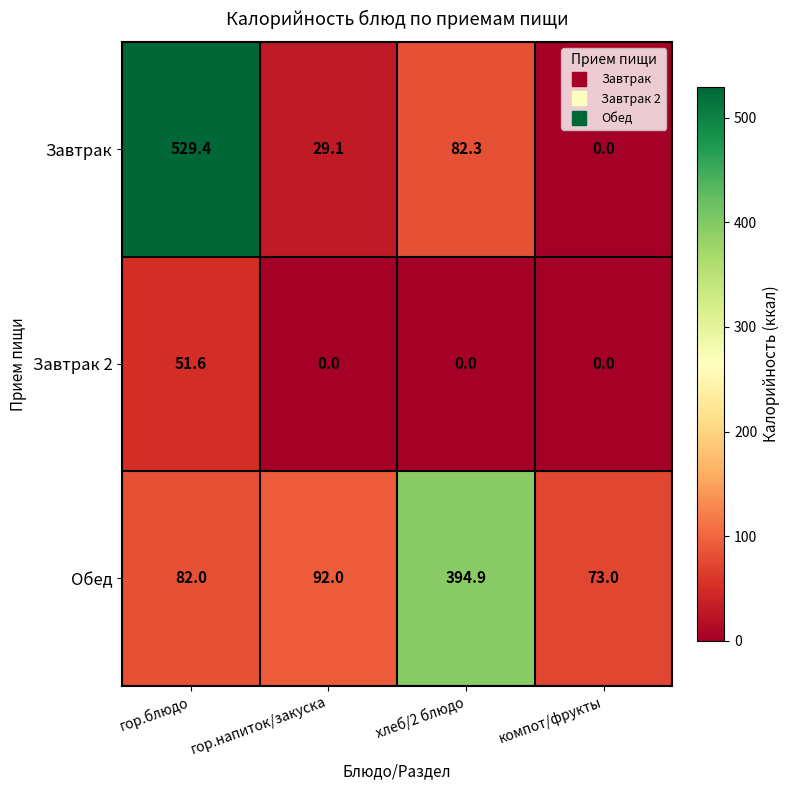

Rank the series at гор.блюдо from highest to lowest value.

Завтрак, Обед, Завтрак 2